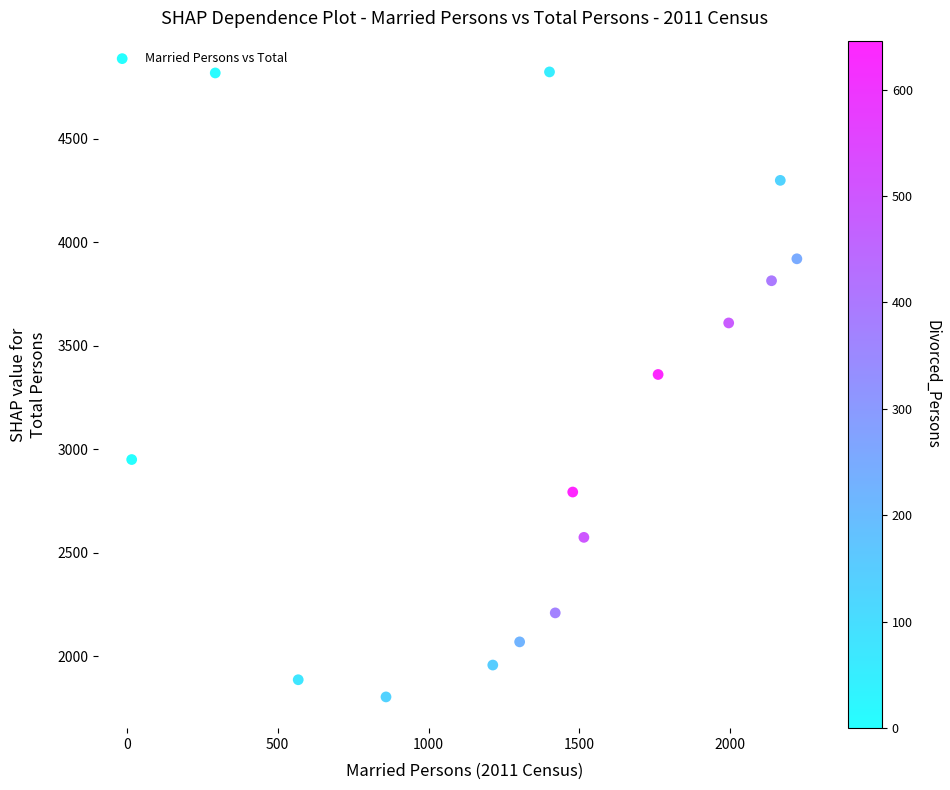

What is the range of Y values (max minus min)?

3020